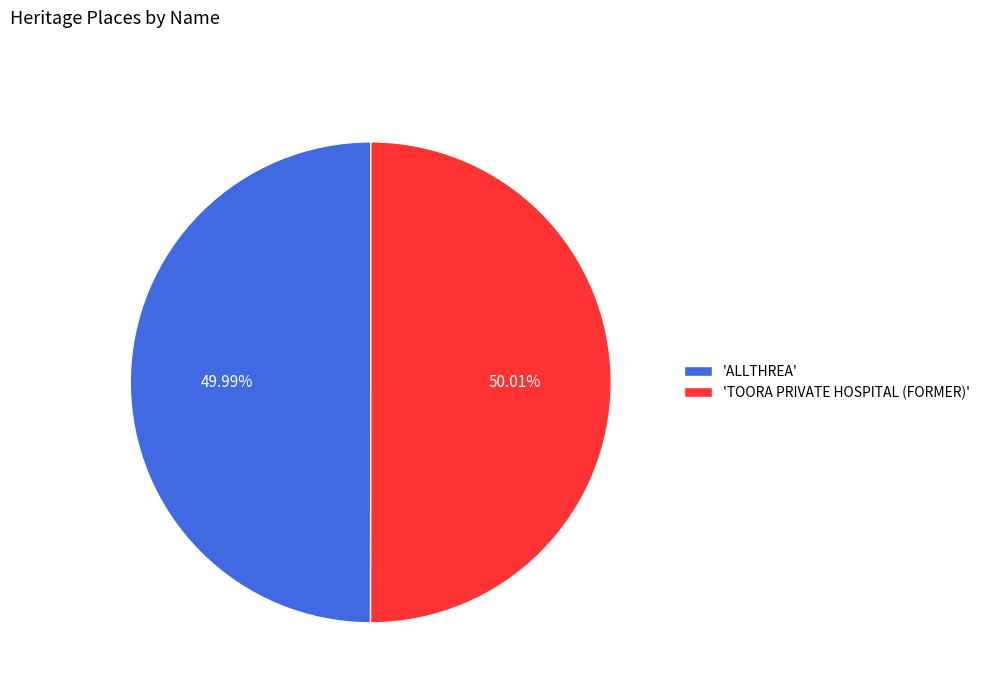

How many slices are in this pie chart?

2